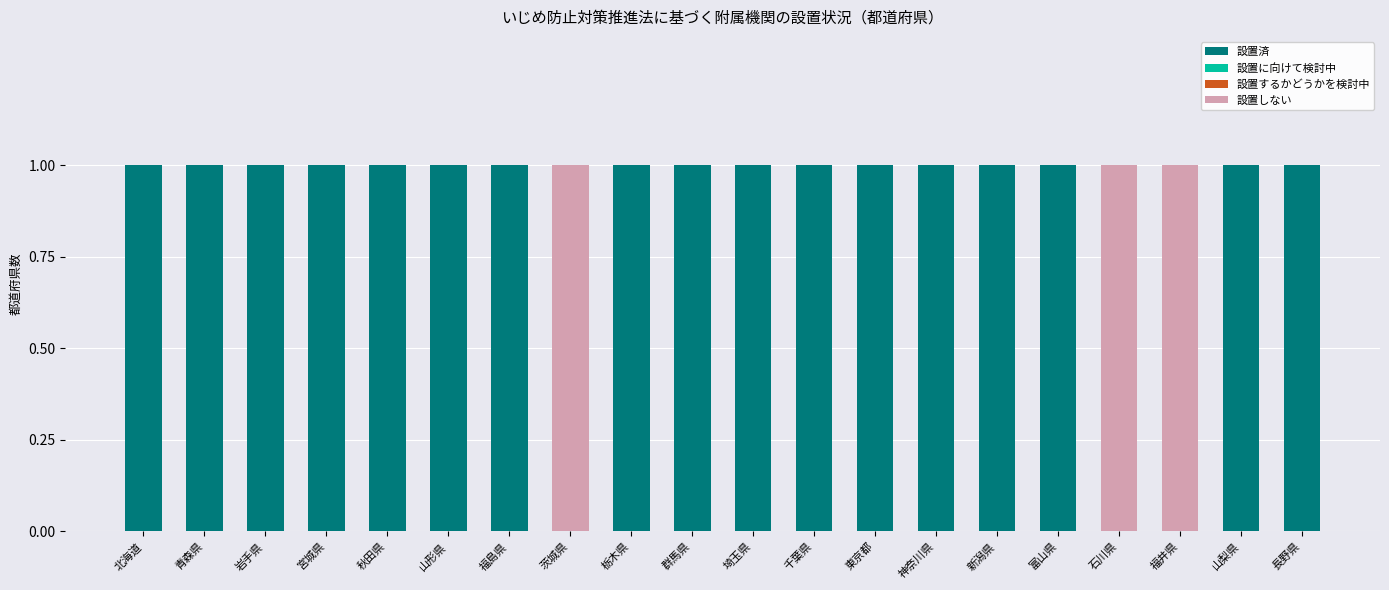

How many distinct data groups are displayed?

2